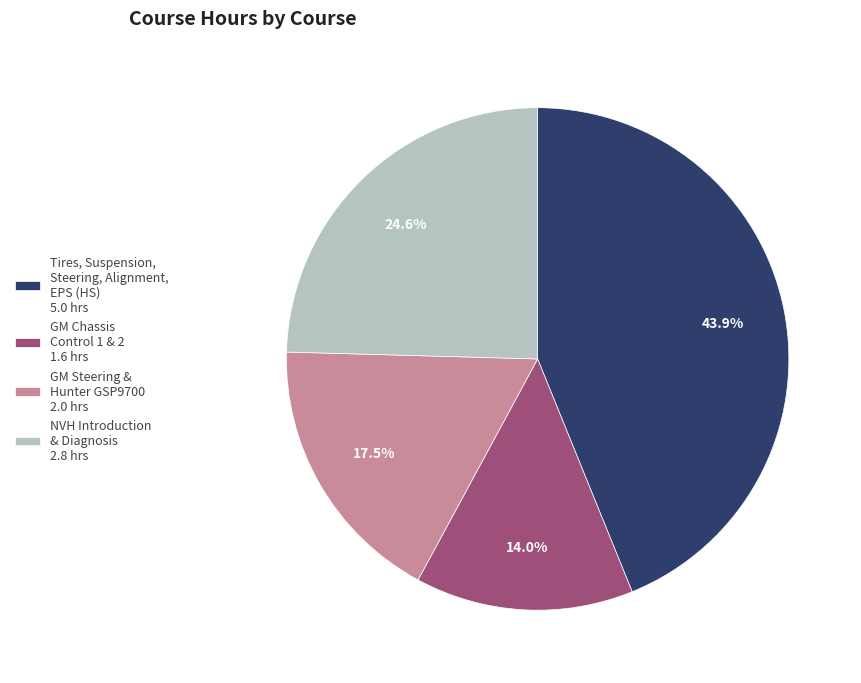

Is there a majority slice in this chart?

No